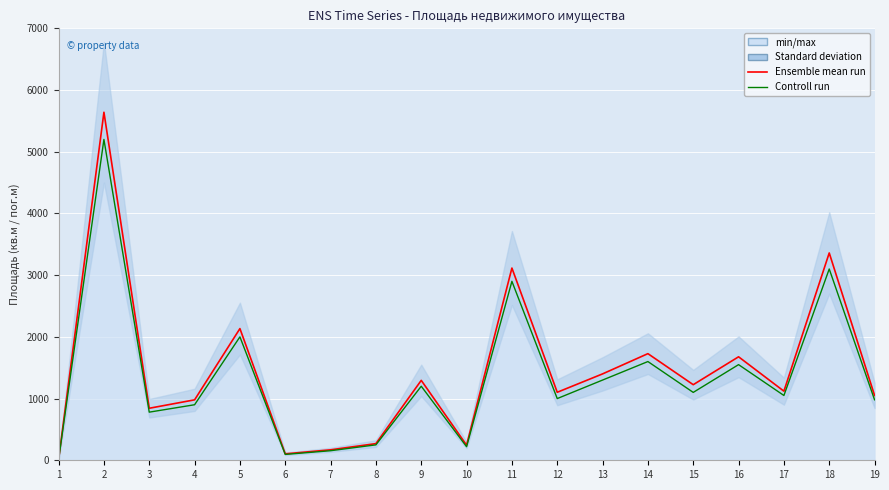

What is the difference between the highest and lowest values at 13?

100.0